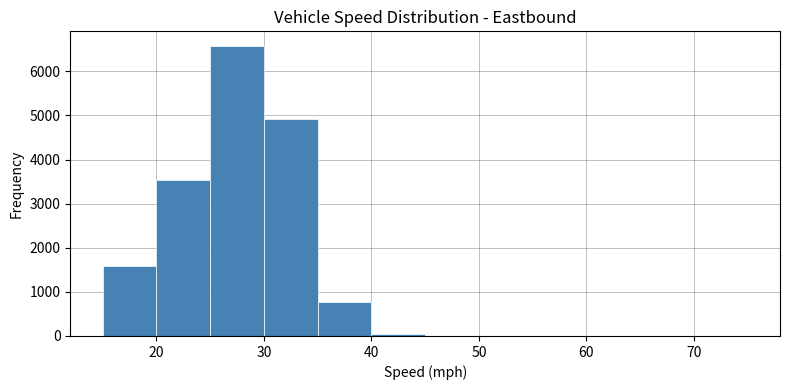

What is the height of the bar covering 35 to 40 on the x-axis? The values are not printed on the chart, so give them approximately, as read against the axis.

800